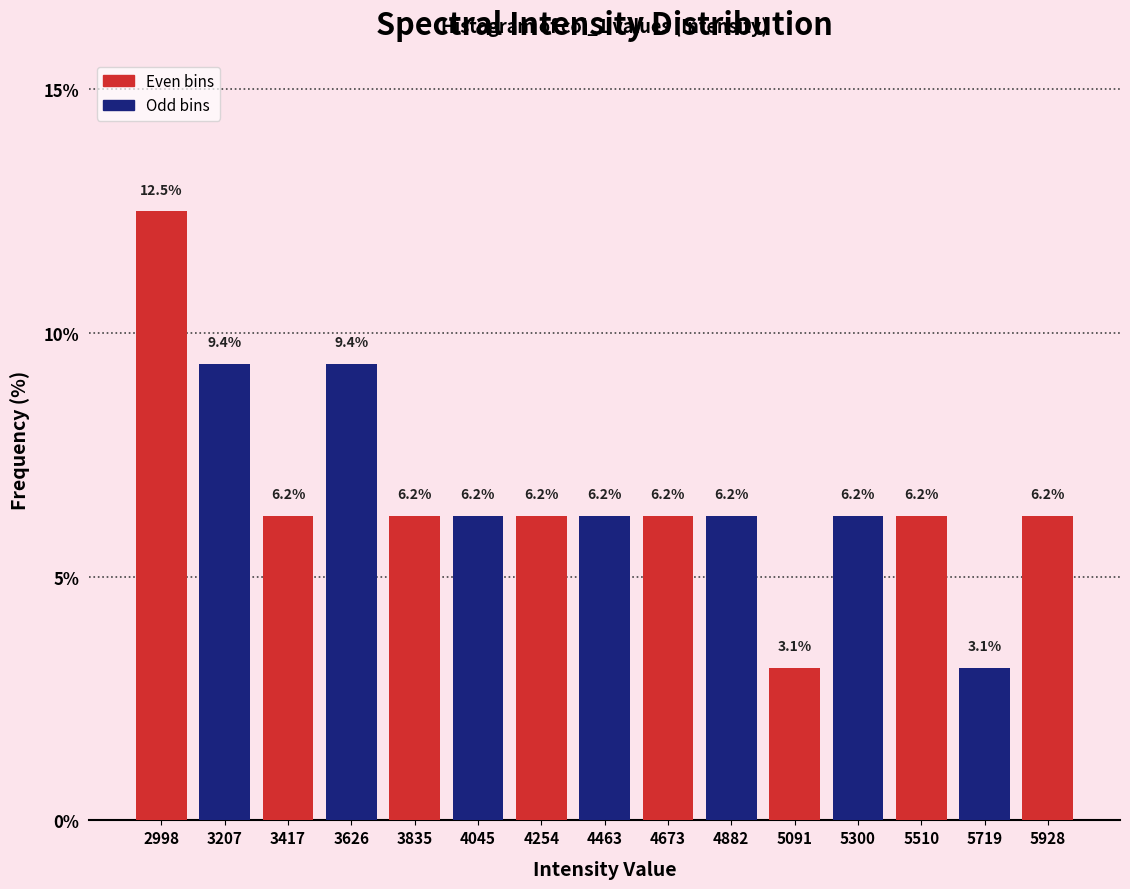

Reading left to right, transcribe this chart: for each bar, give the range it covers on the x-axis and its height. The bar edges are not printed on the chart, so give them approximately, as read against the axis.

2900 to 3100: 12.5
3100 to 3300: 9.4
3300 to 3500: 6.2
3500 to 3750: 9.4
3750 to 3950: 6.2
3950 to 4150: 6.2
4150 to 4350: 6.2
4350 to 4550: 6.2
4550 to 4800: 6.2
4800 to 5000: 6.2
5000 to 5200: 3.1
5200 to 5400: 6.2
5400 to 5600: 6.2
5600 to 5800: 3.1
5800 to 6050: 6.2